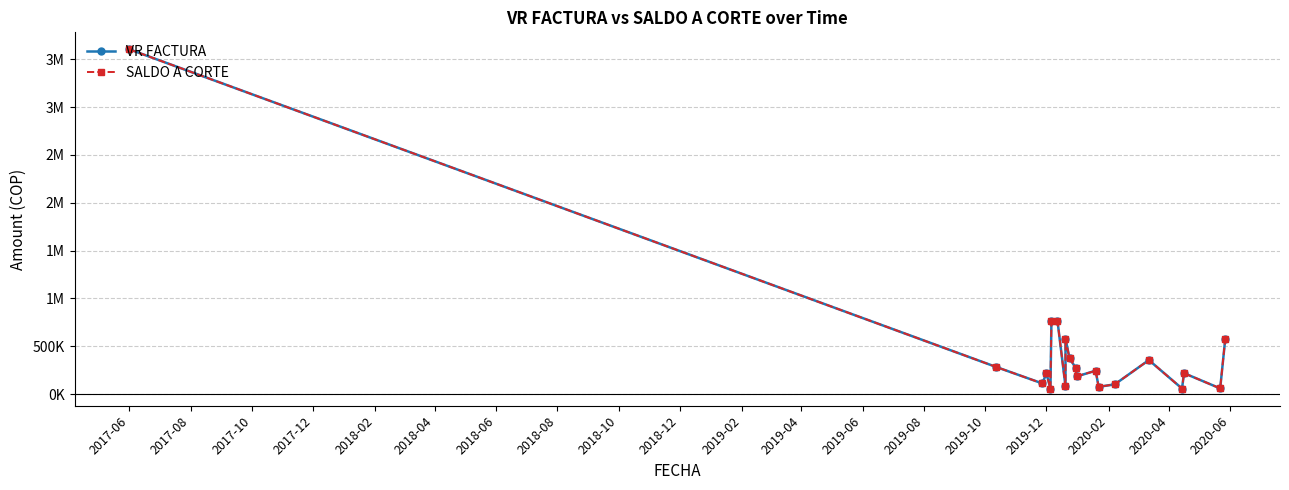

Between 2020-02 and 2018-12, which is larger?

2018-12